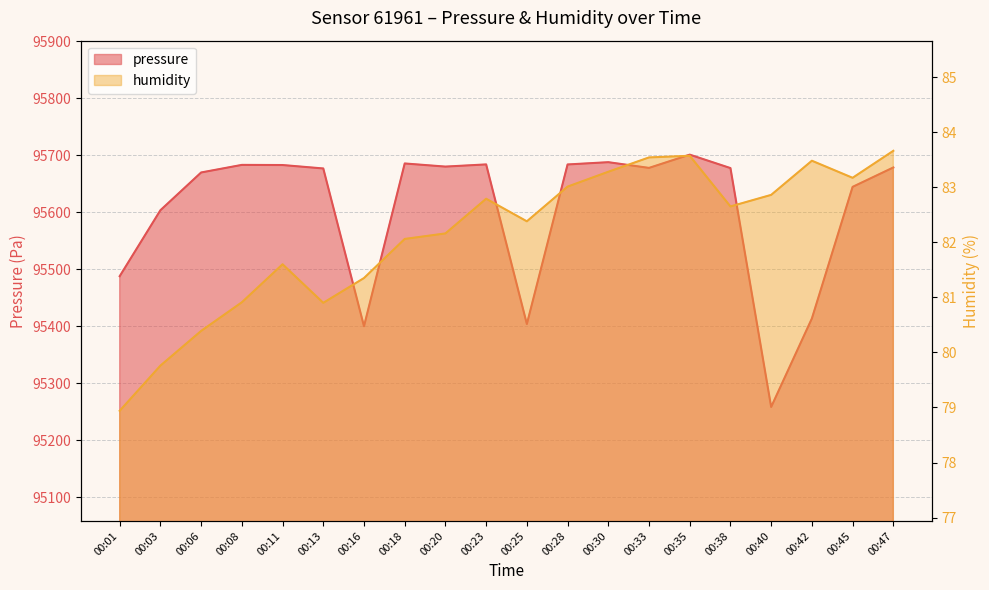

How many lines are shown in the chart?

2